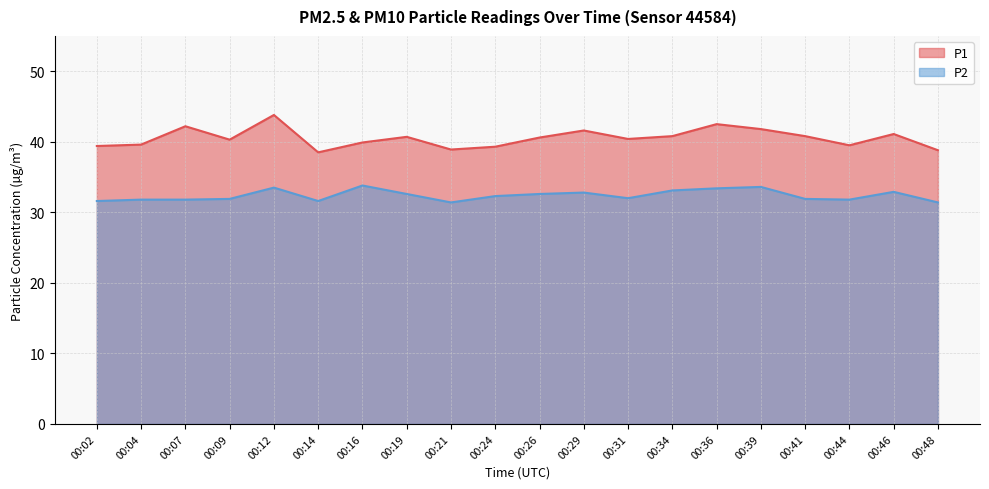

How many categories are shown in the chart?

20